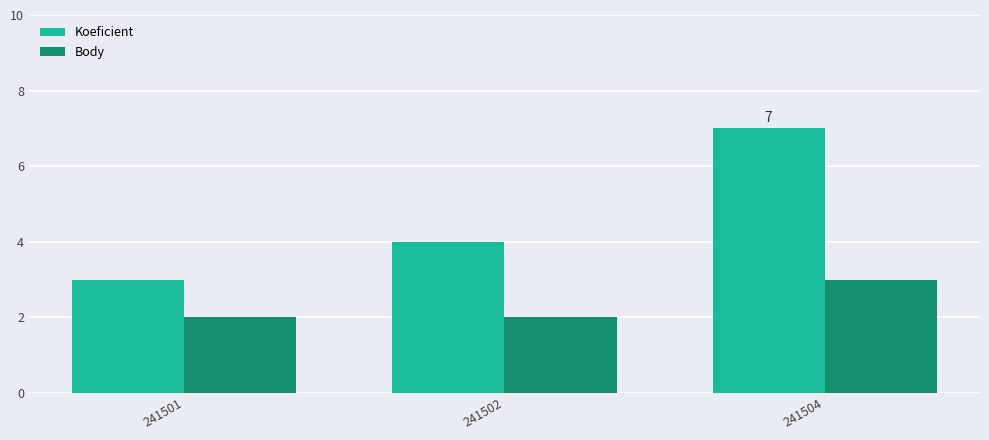

Is the value of Koeficient at 241504 greater than the value of Body at 241501?

Yes